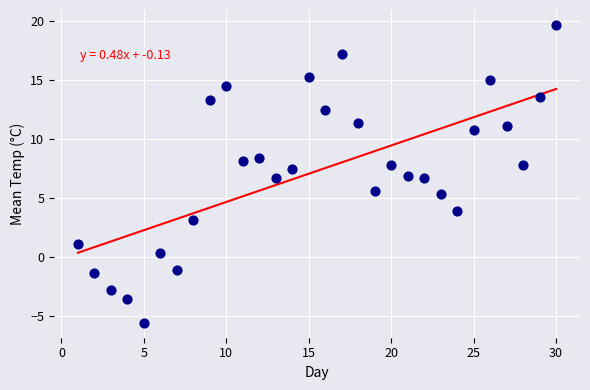

What is the range of Y values (max minus min)?

25.3